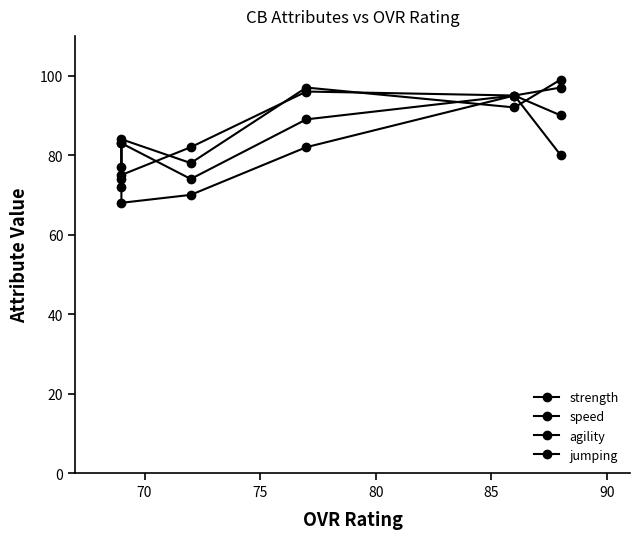

How many values in the agility series are below 89?

3